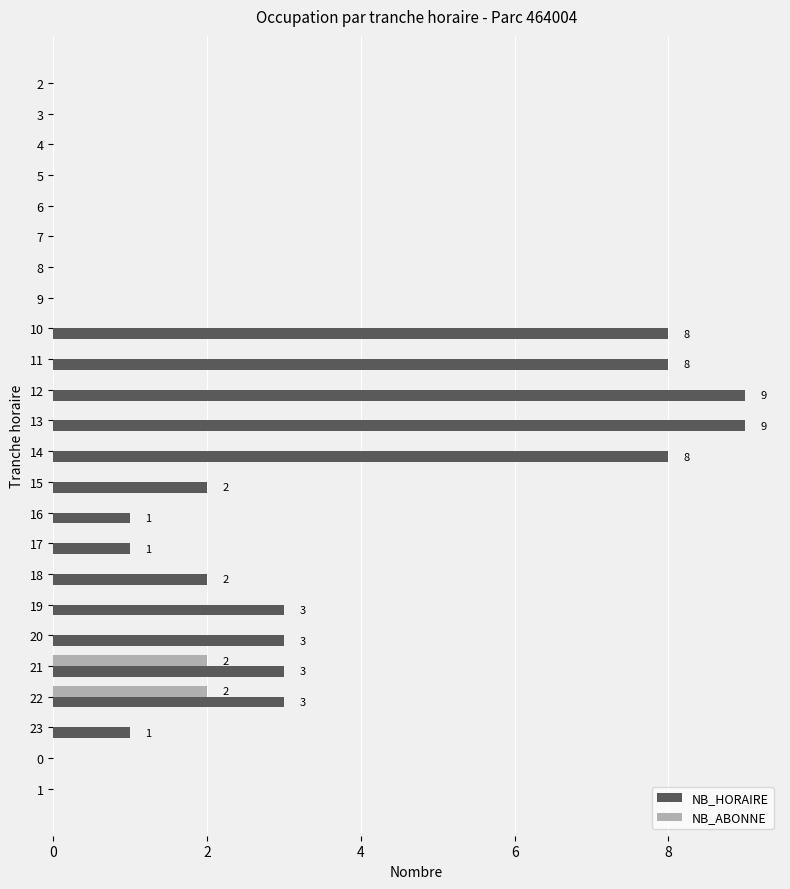

What are all the series names shown in the legend?

NB_HORAIRE, NB_ABONNE